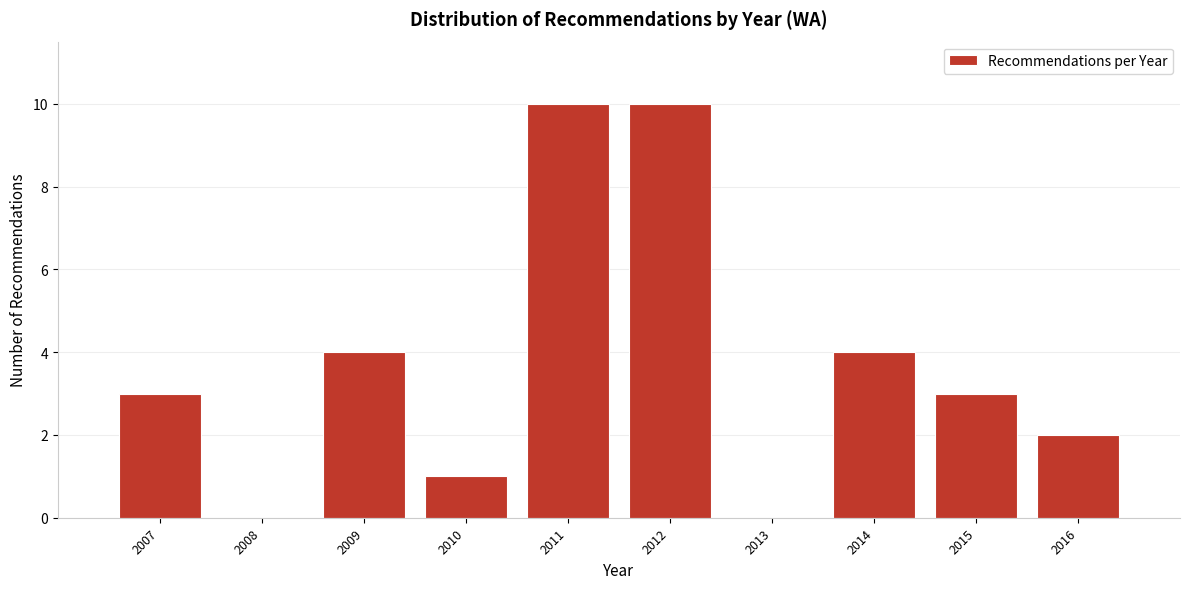

Reading left to right, transcribe all the data shown in this chart.

2007=3	2008=0	2009=4	2010=1	2011=10	2012=10	2013=0	2014=4	2015=3	2016=2